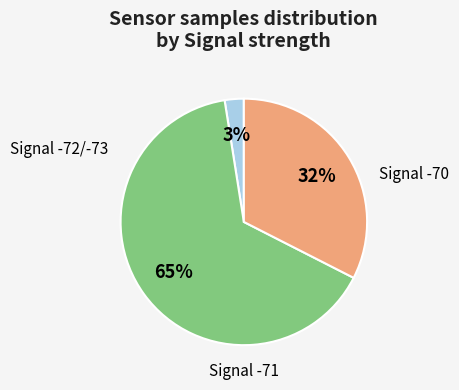

To the nearest percent, what is the average slice percentage?

33%